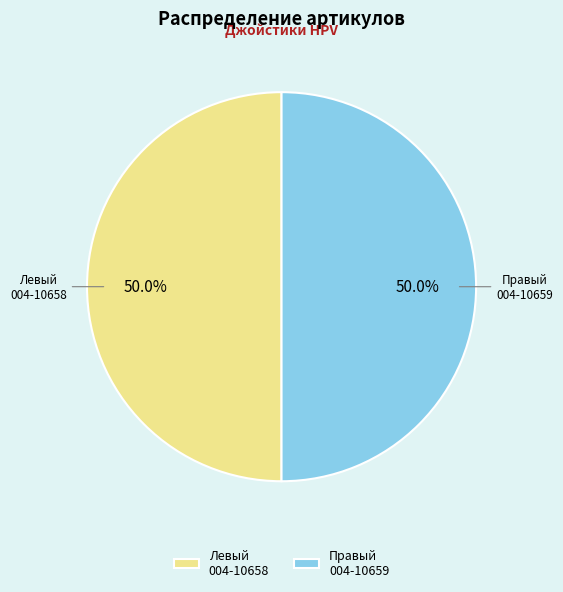

Do Правый 004-10659 and Левый 004-10658 together represent more than half of the pie?

Yes